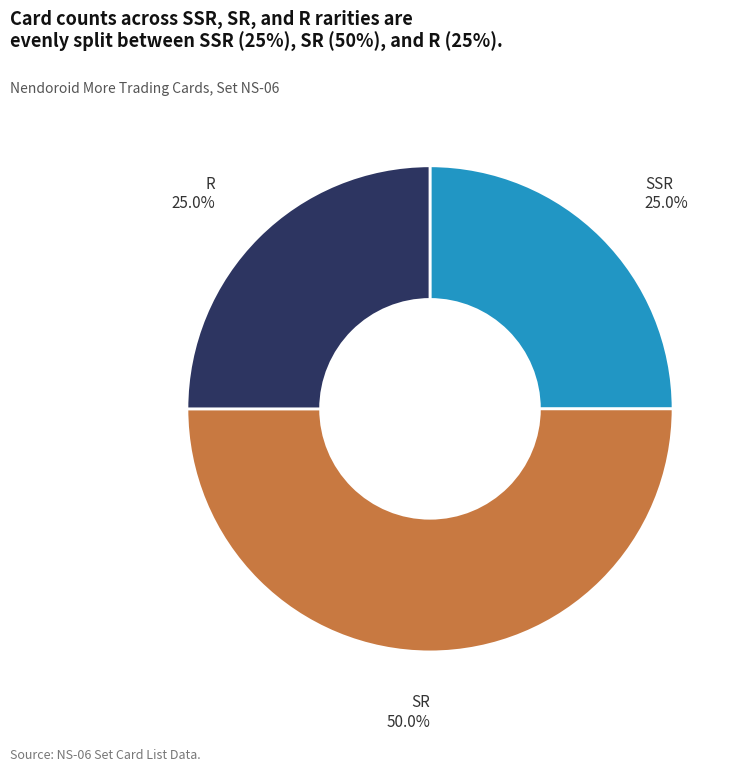

How many segments does this pie chart have?

3